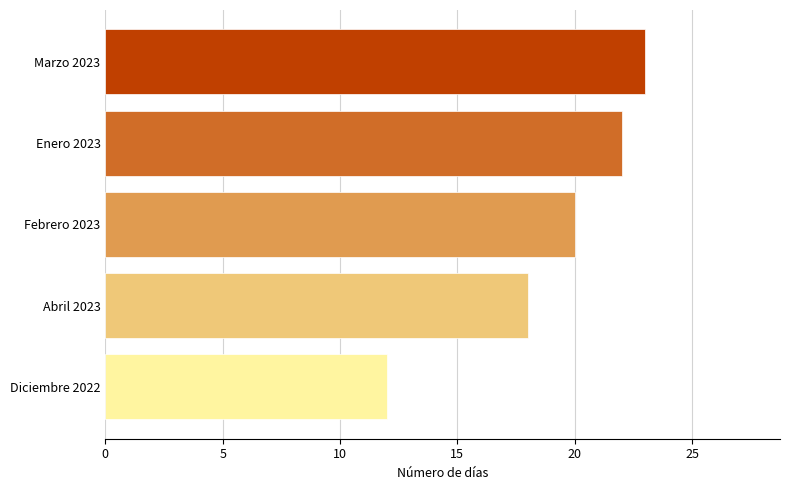

What is the average value?

19